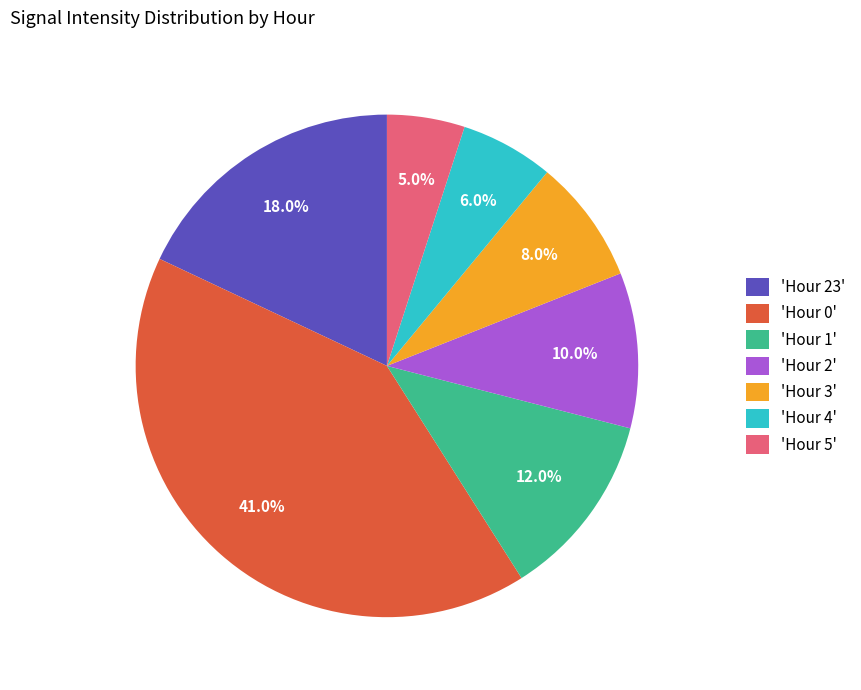

Is 'Hour 23' the majority of the pie?

No